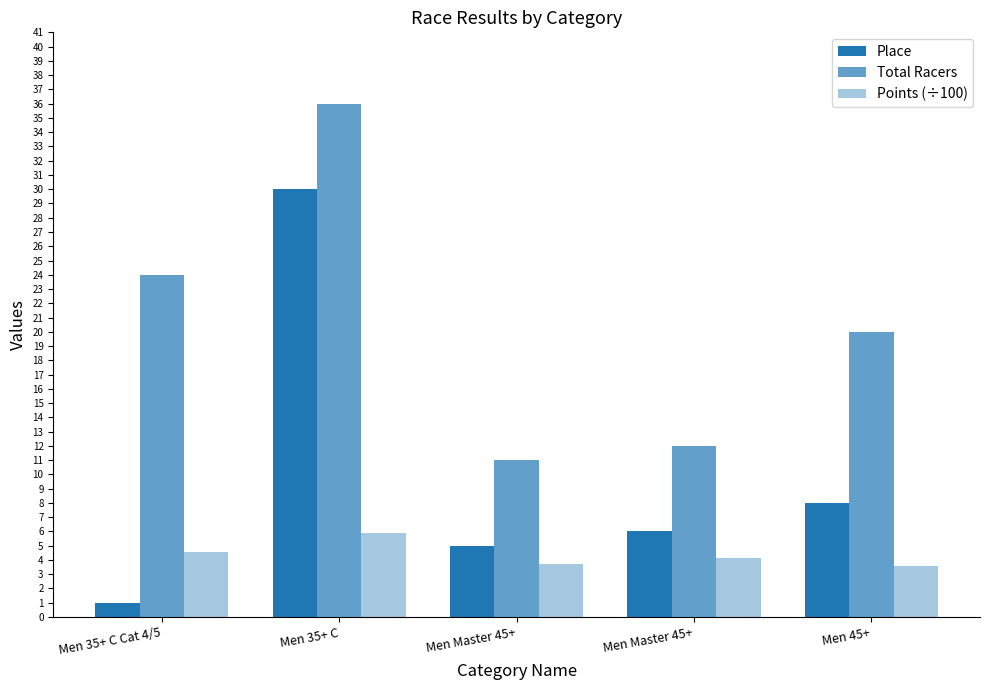

How many bars are there in total?

15